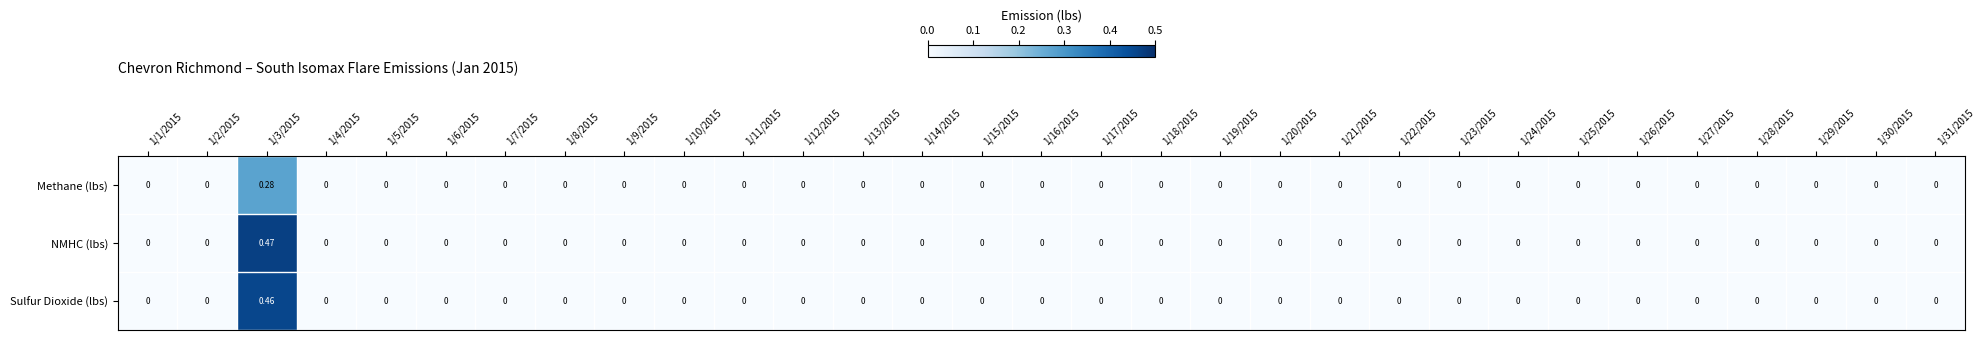

At which category is the sum across all series the highest?

1/3/2015